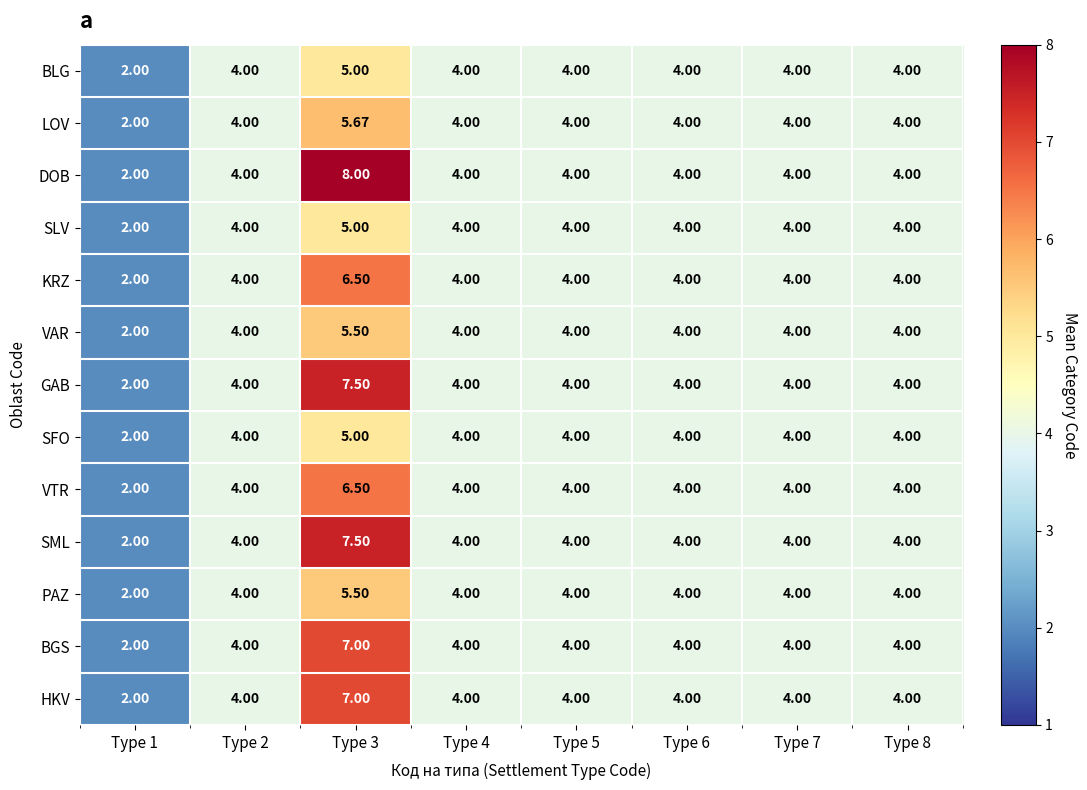

Which series changed the most between Type 3 and Type 5?

DOB